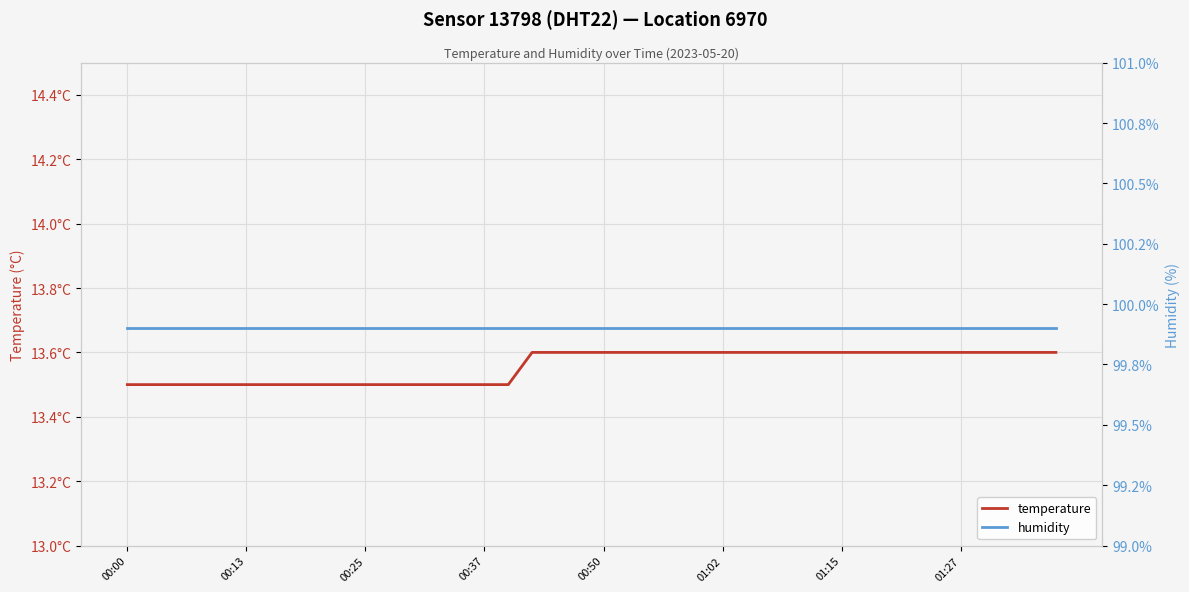

At which category does the chart reach its peak across all series?

00:00